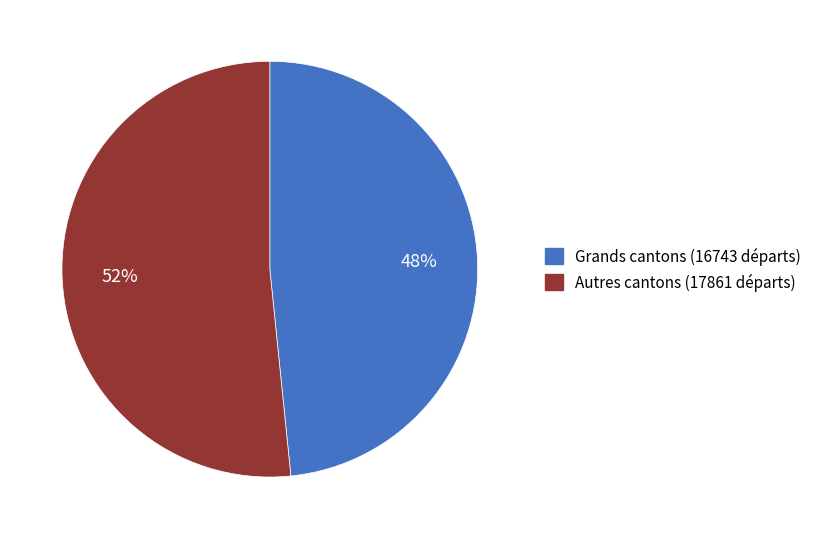

To the nearest percent, what is the average slice percentage?

50%